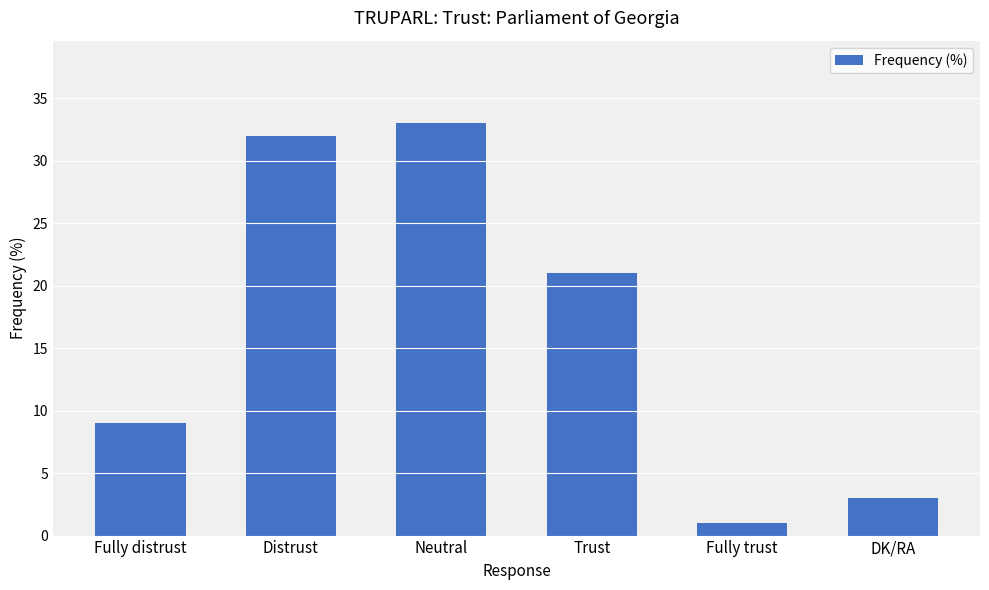

What value does the data have at Trust?

21